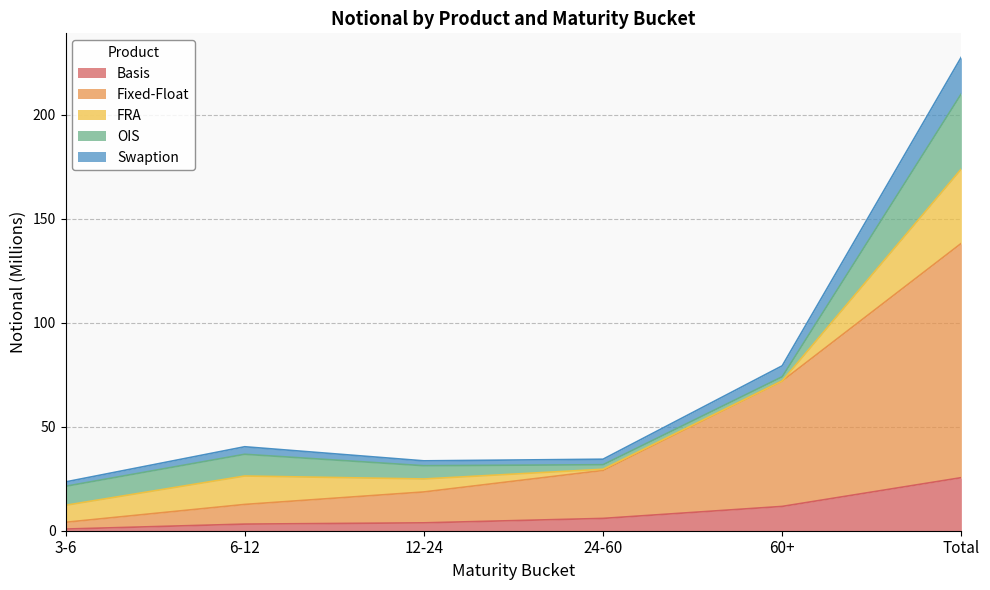

What position from the left is 3-6?

1